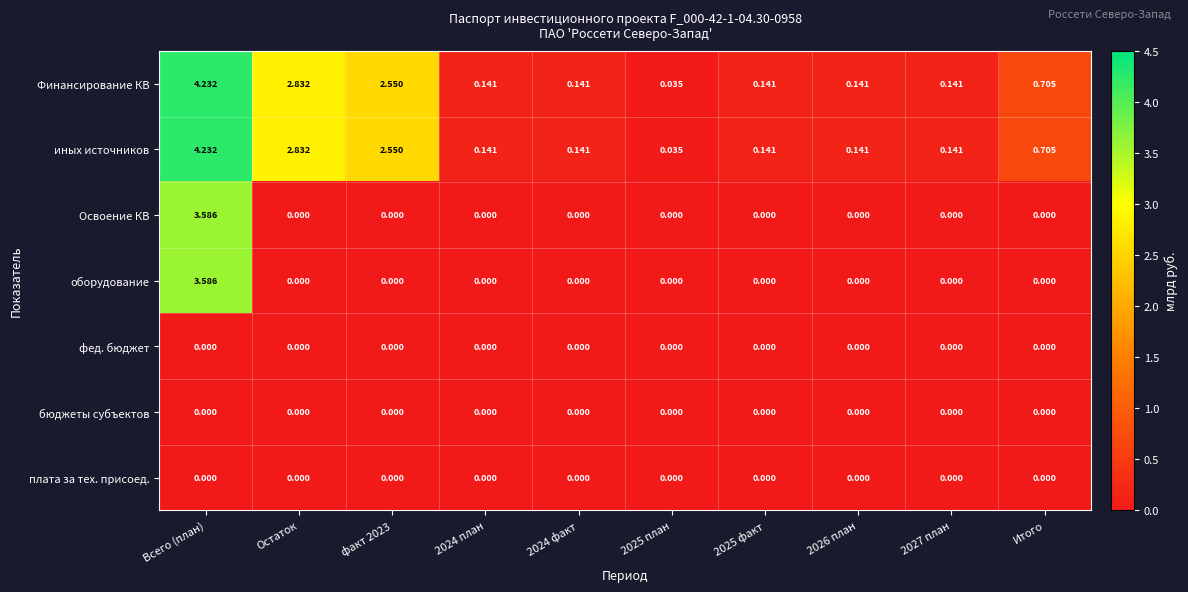

Is the value of бюджеты субъектов at Остаток greater than the value of Финансирование КВ at Итого?

No